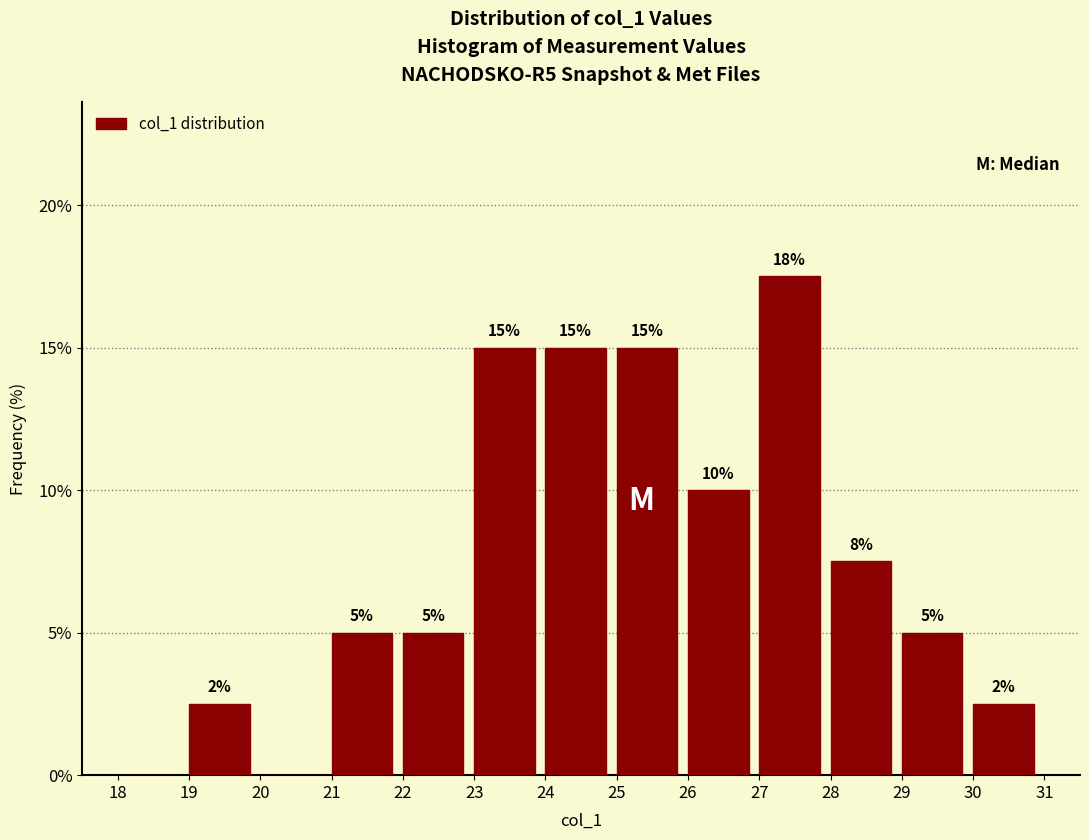

Over which range of the x-axis is the bar tallest?

27 to 28